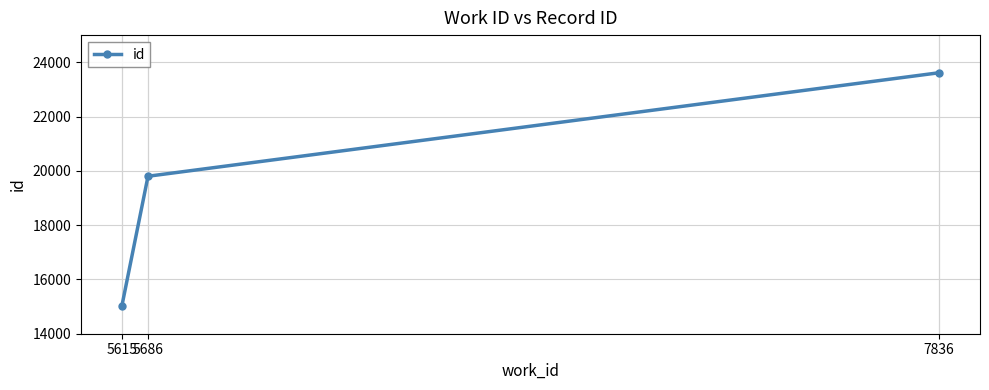

Rank the categories by value from lowest to highest.

5615, 5686, 7836